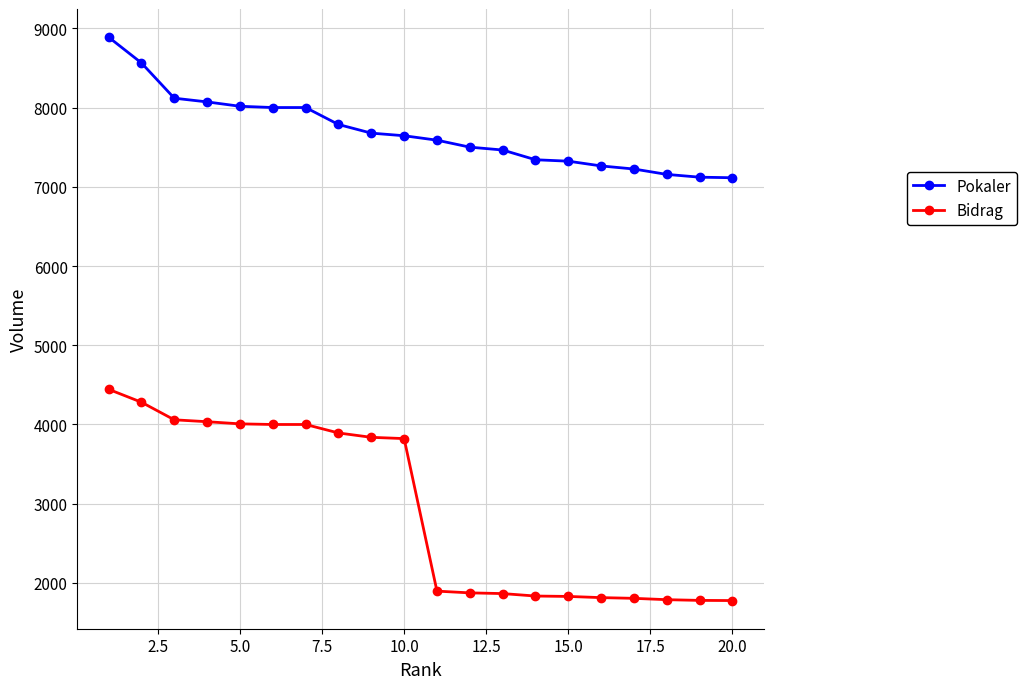

List the series in order of their overall mean, highest first.

Pokaler, Bidrag